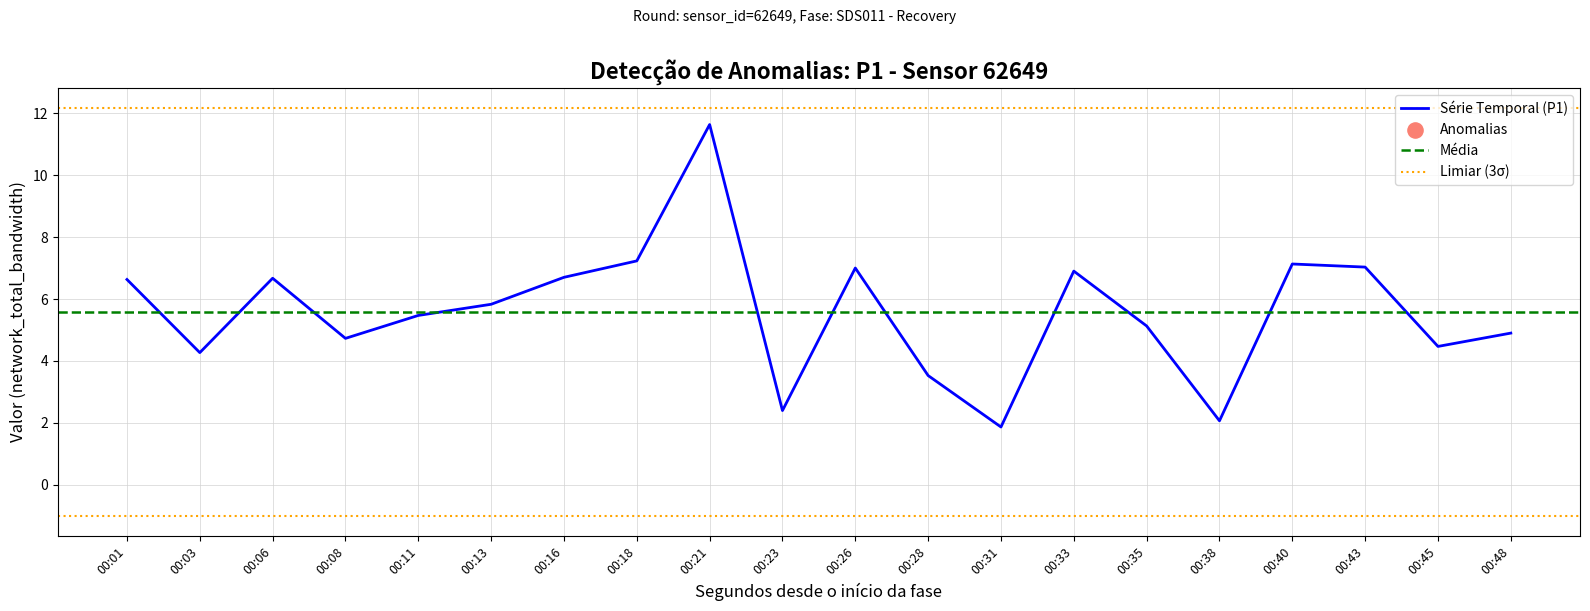

Between 00:31 and 00:35, which is larger?

00:35